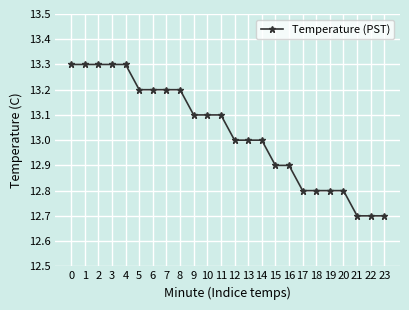

What is the greatest value displayed?

13.3